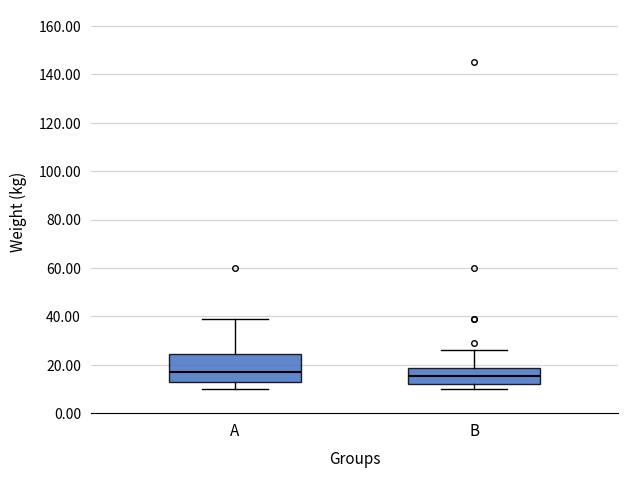

Reading left to right, read every box against the y-axis: the position of its median line, the range the box covers, and the ends of its whiskers. The values are not printed on the chart, so give them approximately, as read against the axis.

A: median 18, box 14 to 24, whiskers 10 to 40
B: median 16, box 12 to 18, whiskers 10 to 26